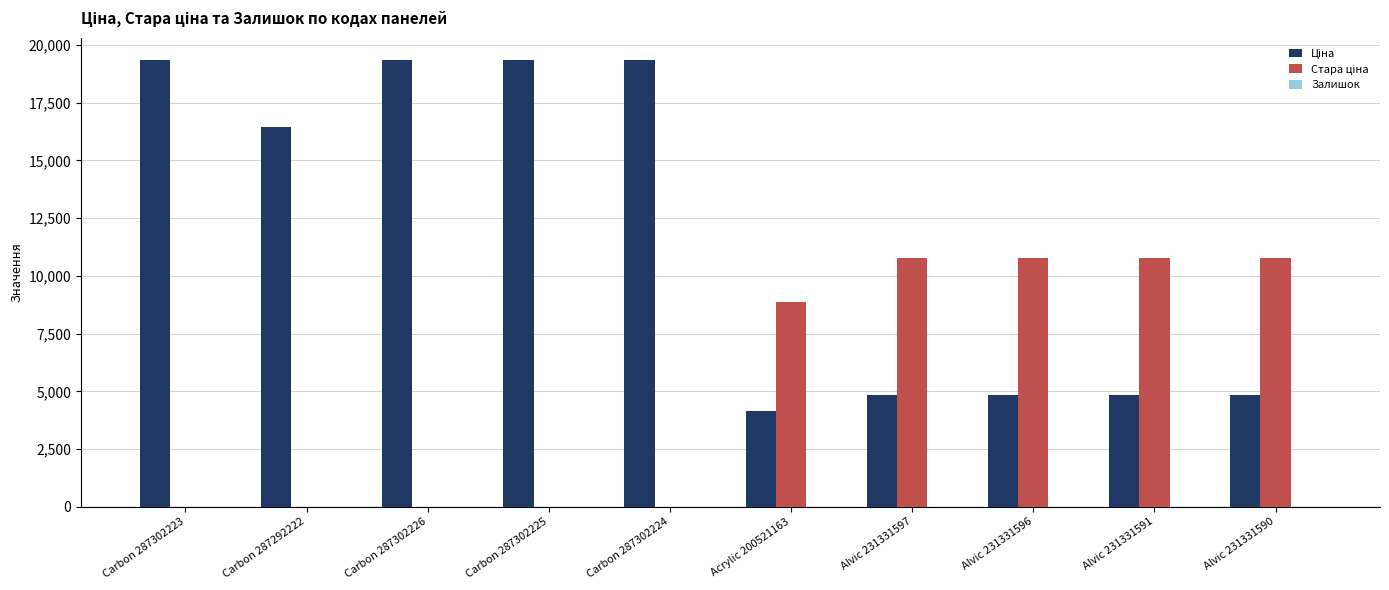

Between Carbon 287302226 and Alvic 231331590, which series saw the biggest shift?

Ціна